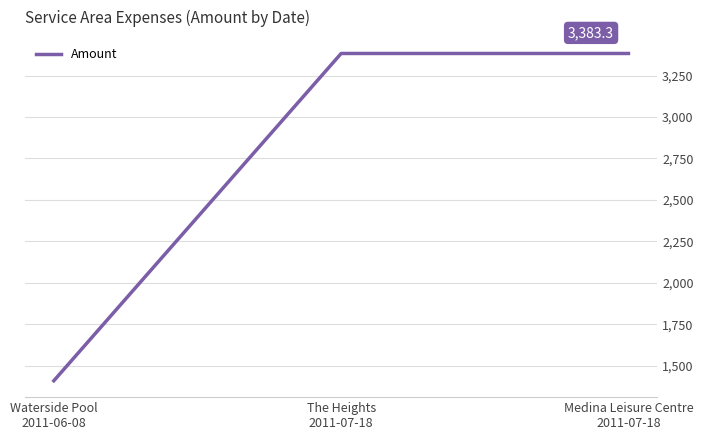

What is the greatest value displayed?

3383.3